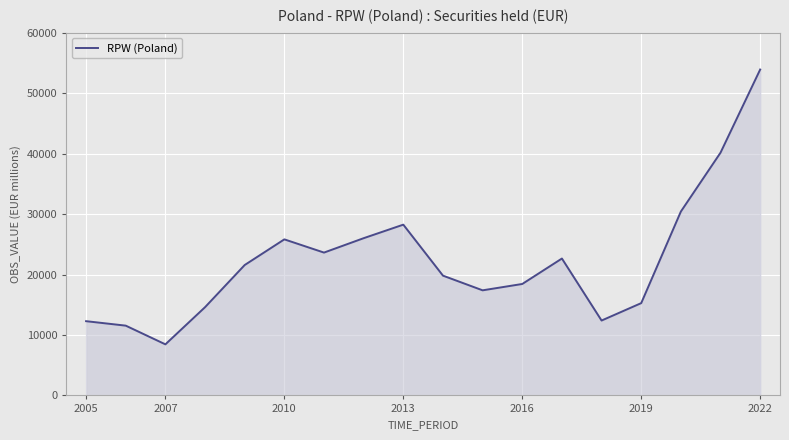

What is the difference between the maximum and minimum values?

45457.7